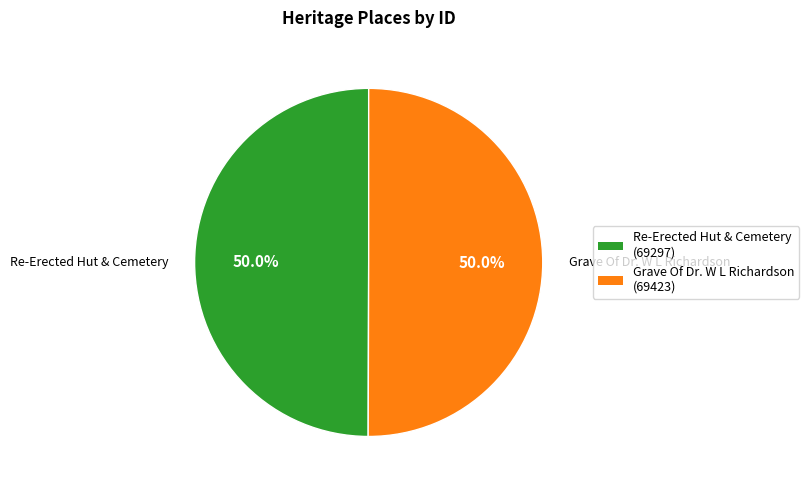

How many slices are in this pie chart?

2